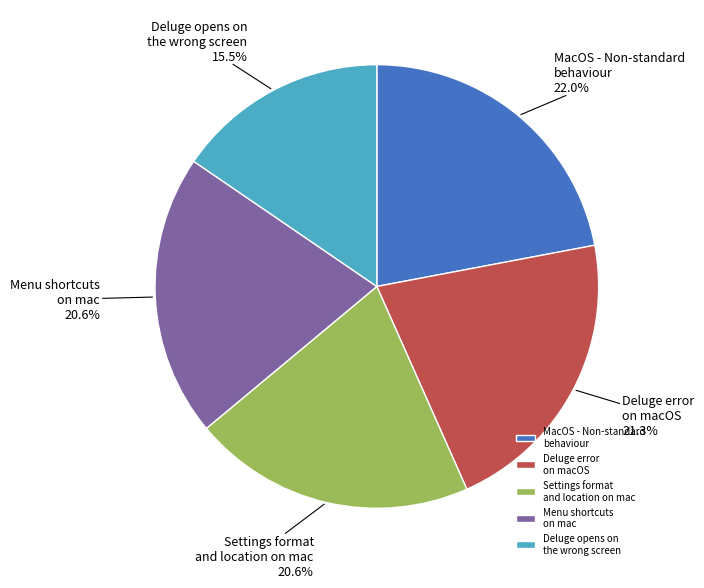

Do Deluge opens on the wrong screen and MacOS - Non-standard behaviour together represent more than half of the pie?

No